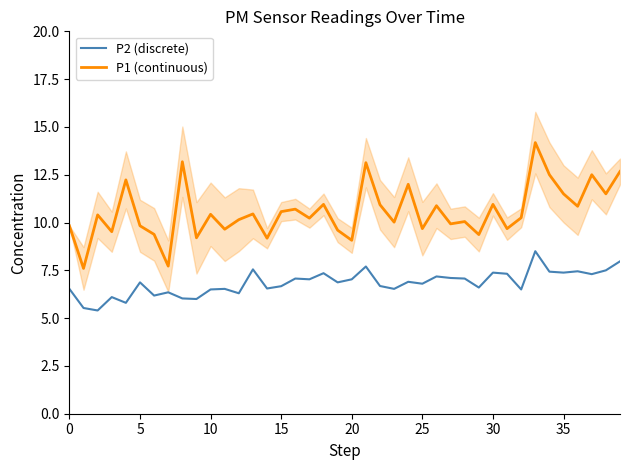

True or false: P2 (discrete) and P1 (continuous) cross at least once.

False